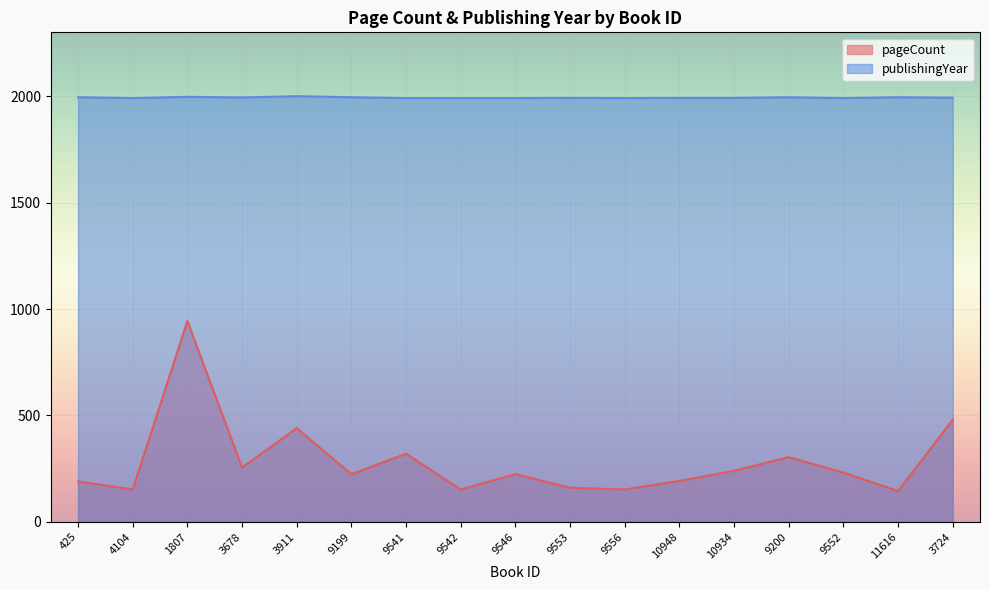

At which label does pageCount first exceed 224?

1807